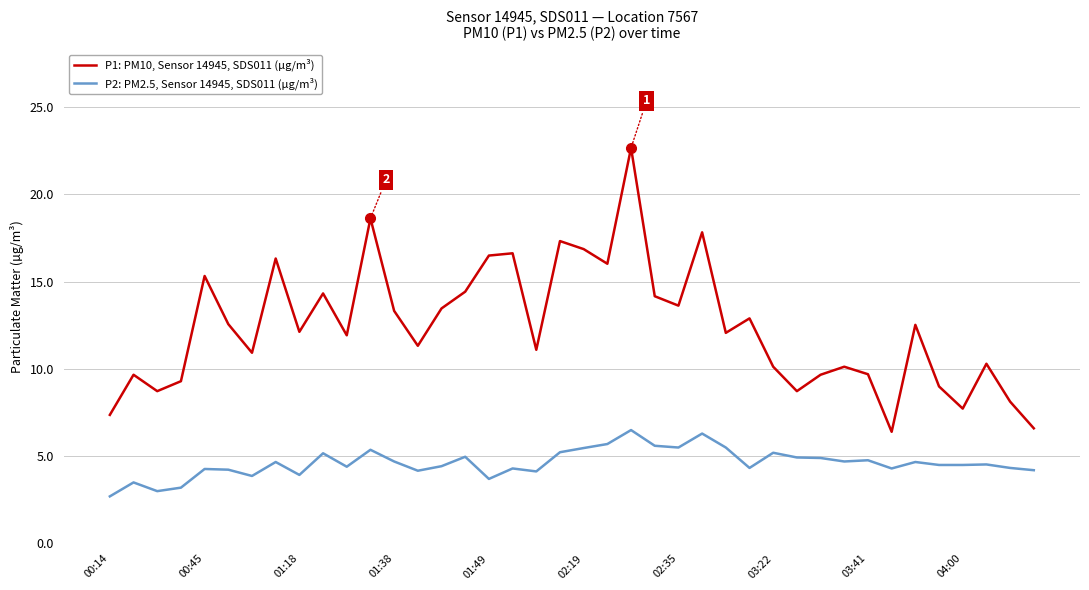

How many distinct data groups are displayed?

2